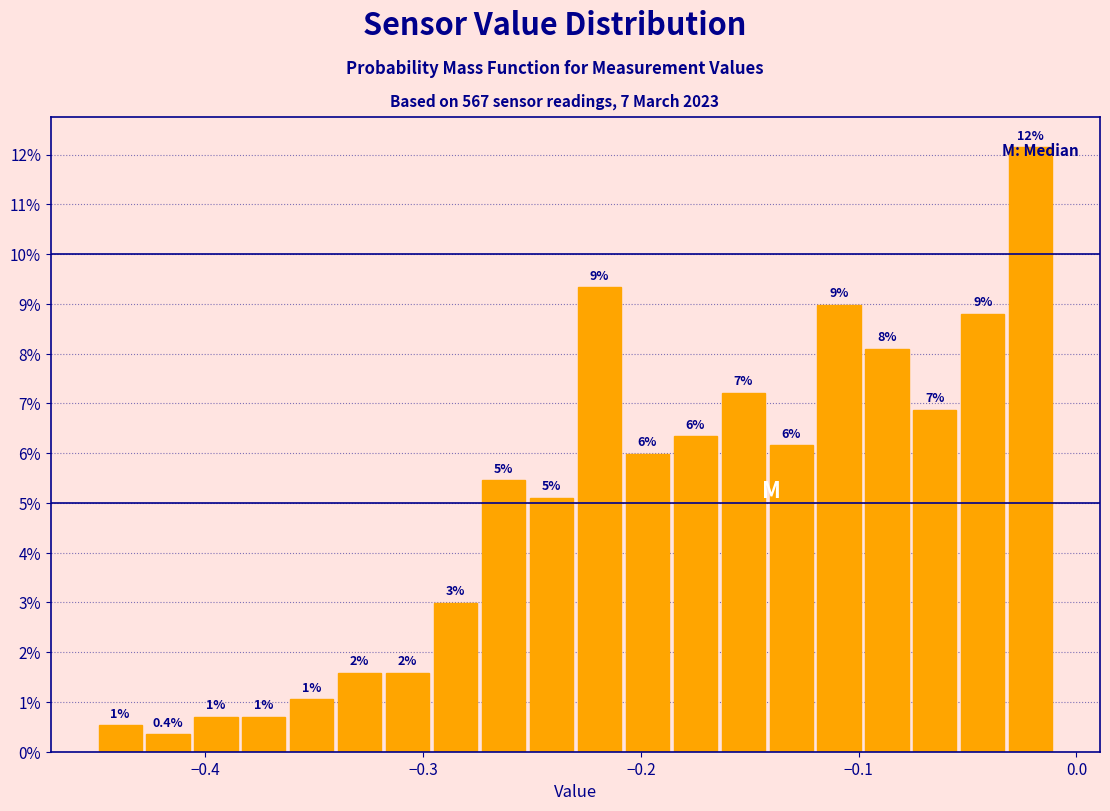

Around what value on the x-axis is the tallest bar? Give the approximate position of its centre, as read against the axis.

-0.02